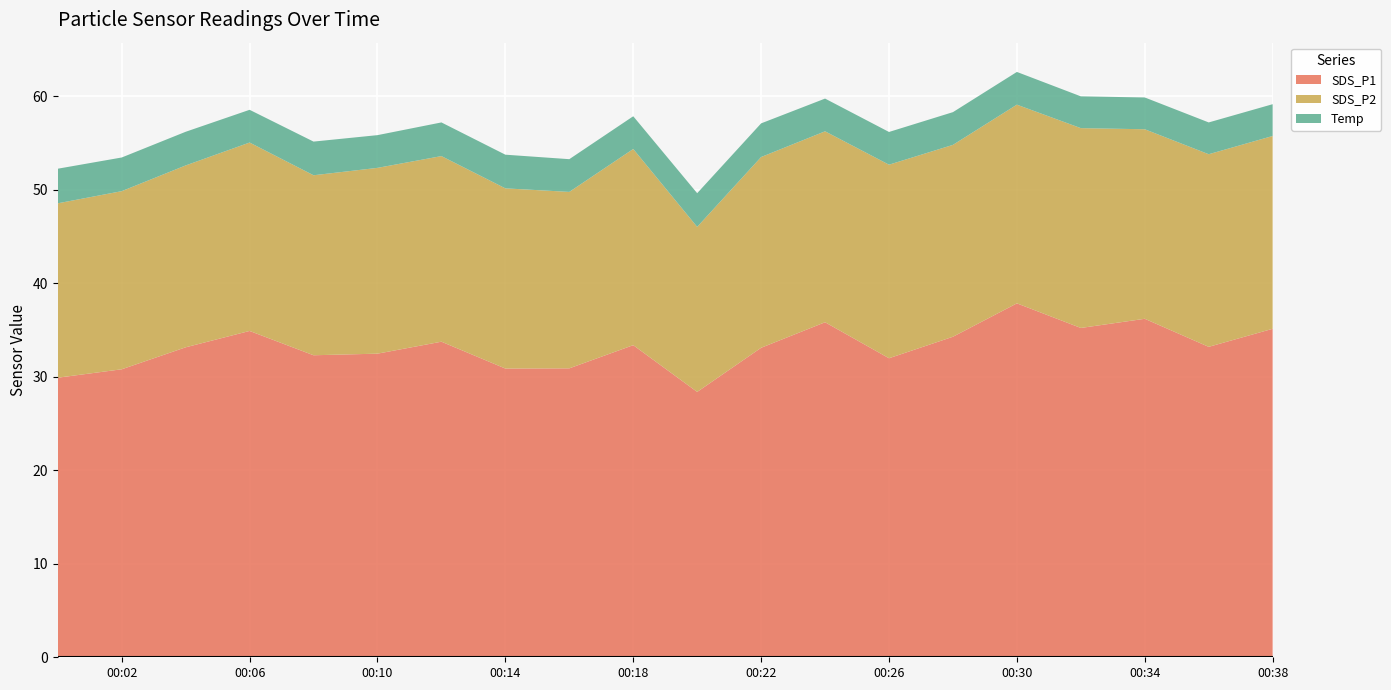

Reading right to left, transcribe all the data shown in this chart.

SDS_P1: 35.1	33.2	36.2	35.2	37.9	34.3	32.0	35.8	33.1	28.4	33.4	30.9	30.9	33.8	32.5	32.3	34.9	33.1	30.8	29.9
SDS_P2: 20.6	20.6	20.3	21.4	21.2	20.5	20.7	20.4	20.4	17.6	21.0	18.9	19.3	19.9	19.9	19.2	20.1	19.4	19.1	18.6
Temp: 3.4	3.4	3.4	3.4	3.5	3.5	3.5	3.5	3.6	3.6	3.5	3.5	3.6	3.6	3.5	3.6	3.5	3.6	3.6	3.7